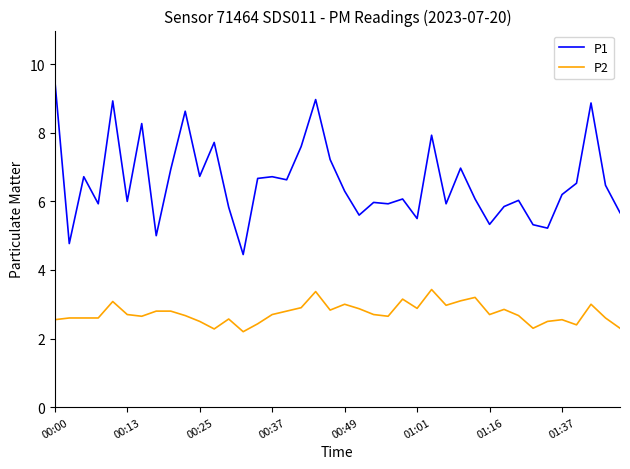

True or false: P1 and P2 intersect in this chart.

False